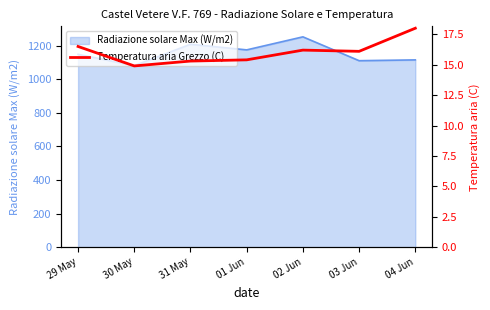

True or false: the data shows 15.4 at 01 Jun.

True